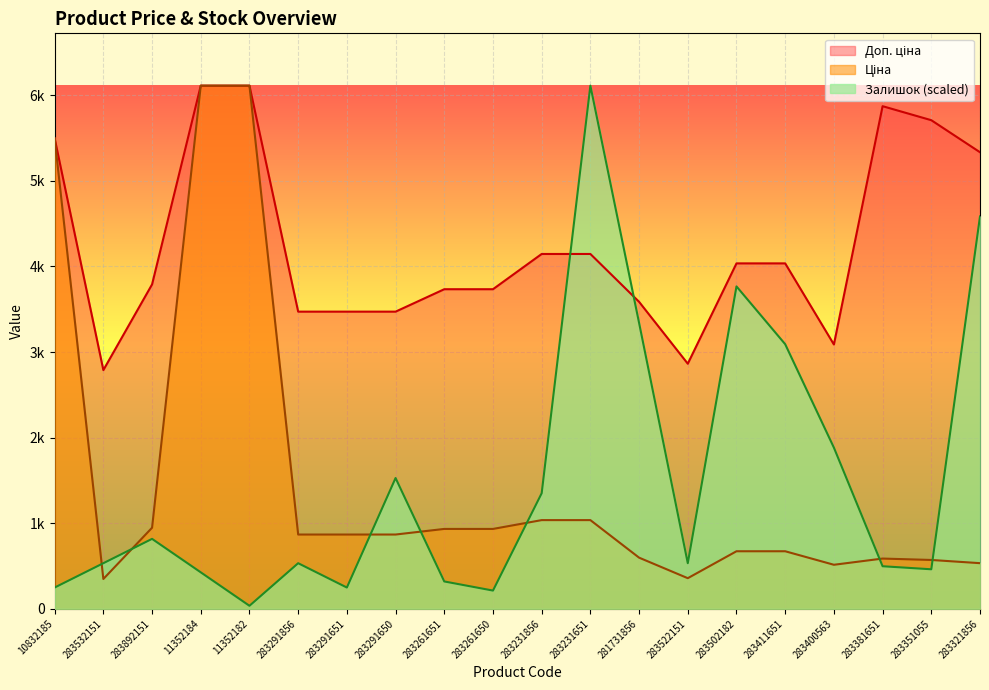

What is the value of the Залишок point at the 18th from the left?

497.5